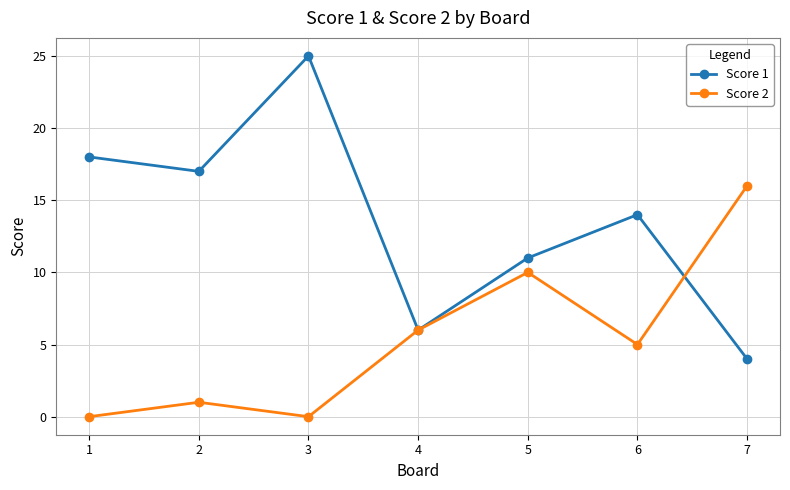

What is the lowest value of the Score 1 series?

4